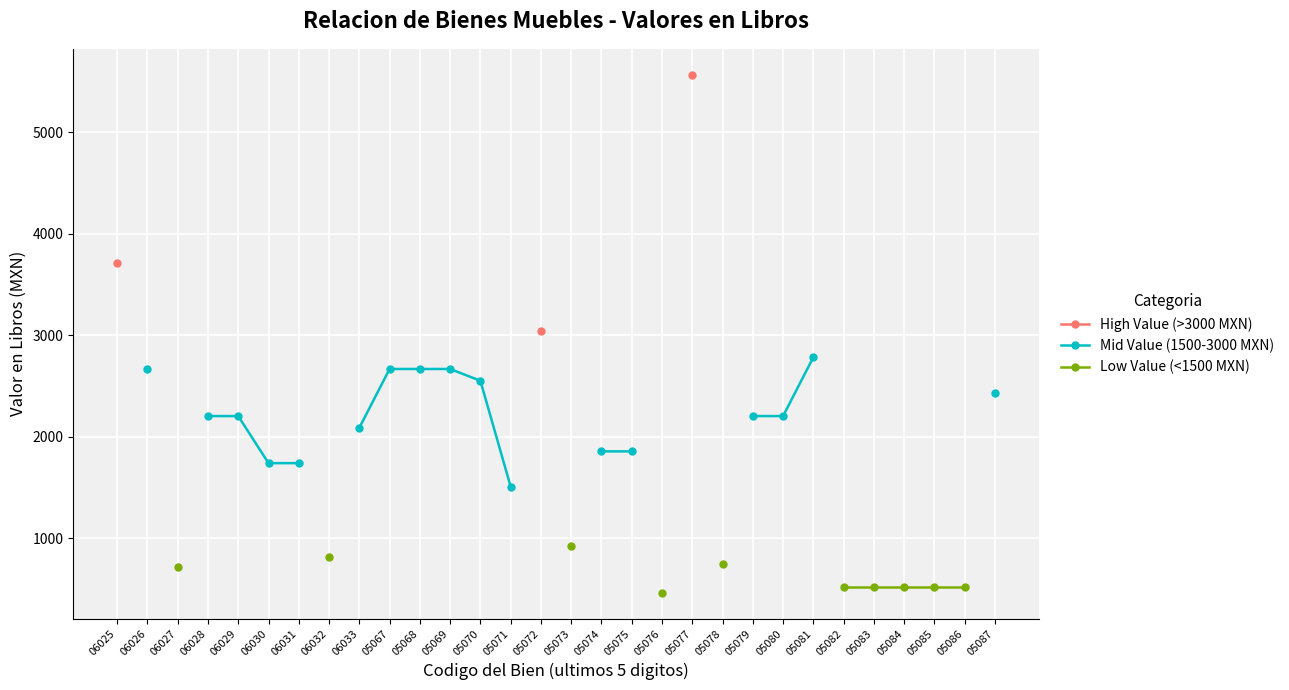

Is this an area chart (filled region under the line)?

No